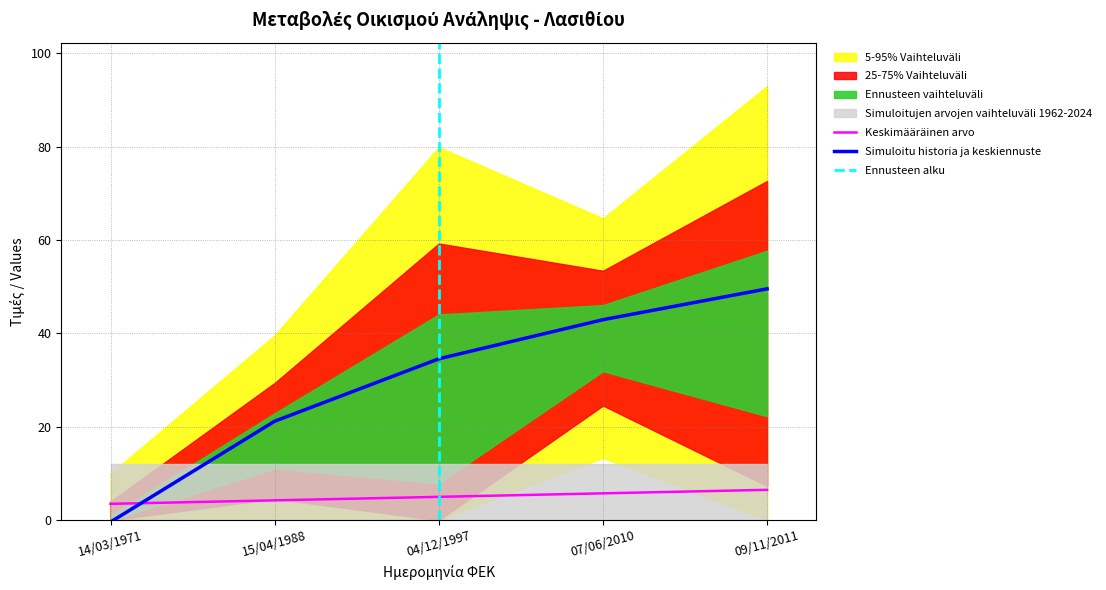

What is the value of the 5th point from the left?

49.6